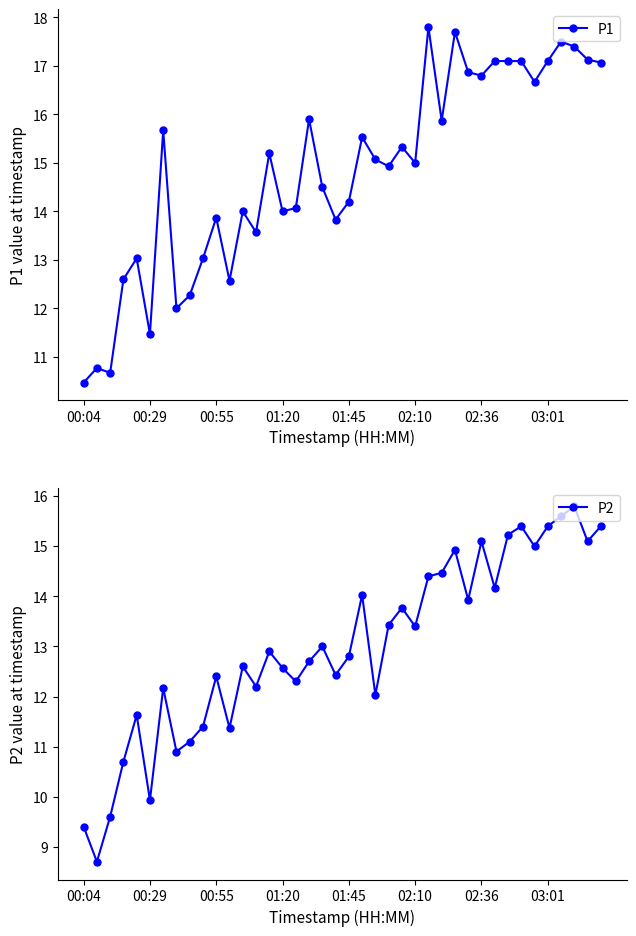

What is the highest value of the P1 series?

17.8